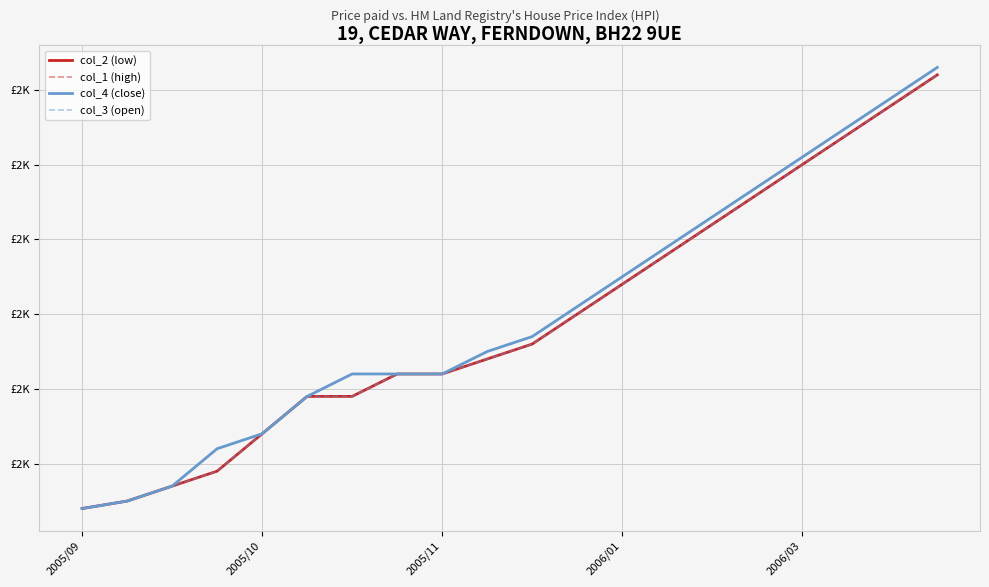

True or false: col_3 (open) and col_1 (high) intersect in this chart.

False